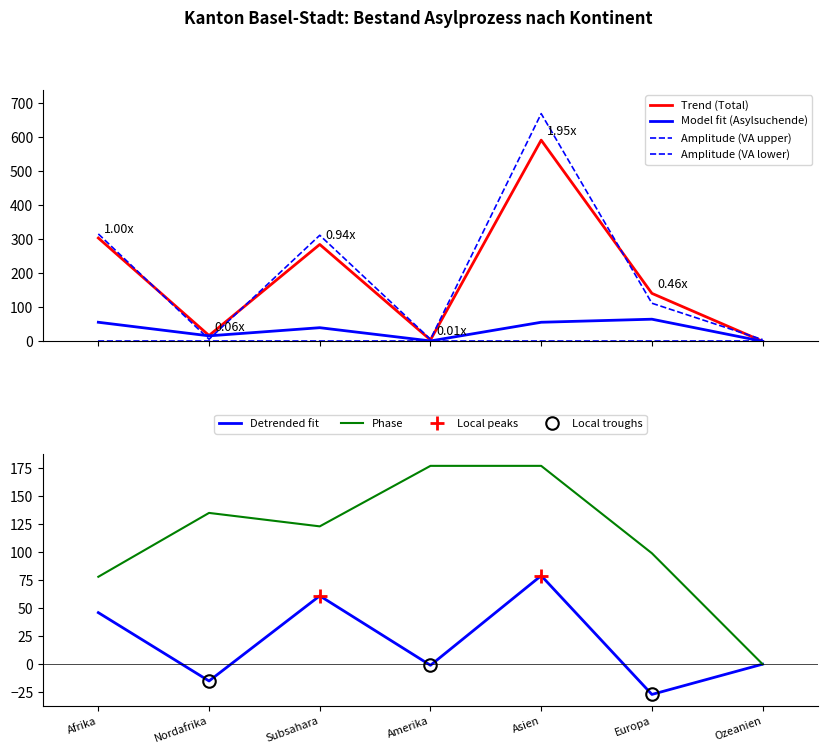

Reading left to right, extract all data points from this chart.

Total Personen: Afrika=304	Nordafrika=17	Subsahara=285	Amerika=4	Asien=592	Europa=141	Ozeanien=0
Asylsuchende Total: Afrika=56	Nordafrika=16	Subsahara=40	Amerika=1	Asien=56	Europa=65	Ozeanien=0
VA Erwerbsfähige (upper): Afrika=316	Nordafrika=6	Subsahara=312	Amerika=6	Asien=670	Europa=112	Ozeanien=5
VA Erwerbsfähige (lower): Afrika=0	Nordafrika=0	Subsahara=0	Amerika=0	Asien=0	Europa=0	Ozeanien=0
Detrended fit: Afrika=46	Nordafrika=-15	Subsahara=61	Amerika=-1	Asien=79	Europa=-27	Ozeanien=0
Phase: Afrika=78	Nordafrika=135	Subsahara=123	Amerika=177	Asien=177	Europa=99	Ozeanien=0